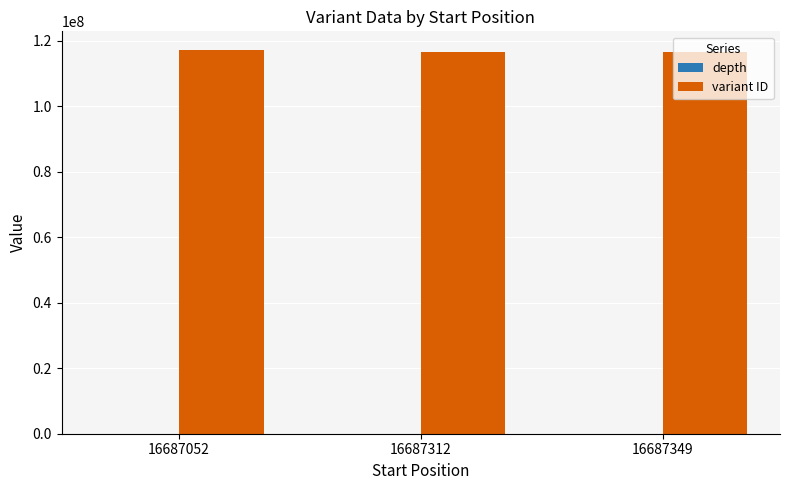

The variant ID series shows 64928109 at 16687312. True or false?

False